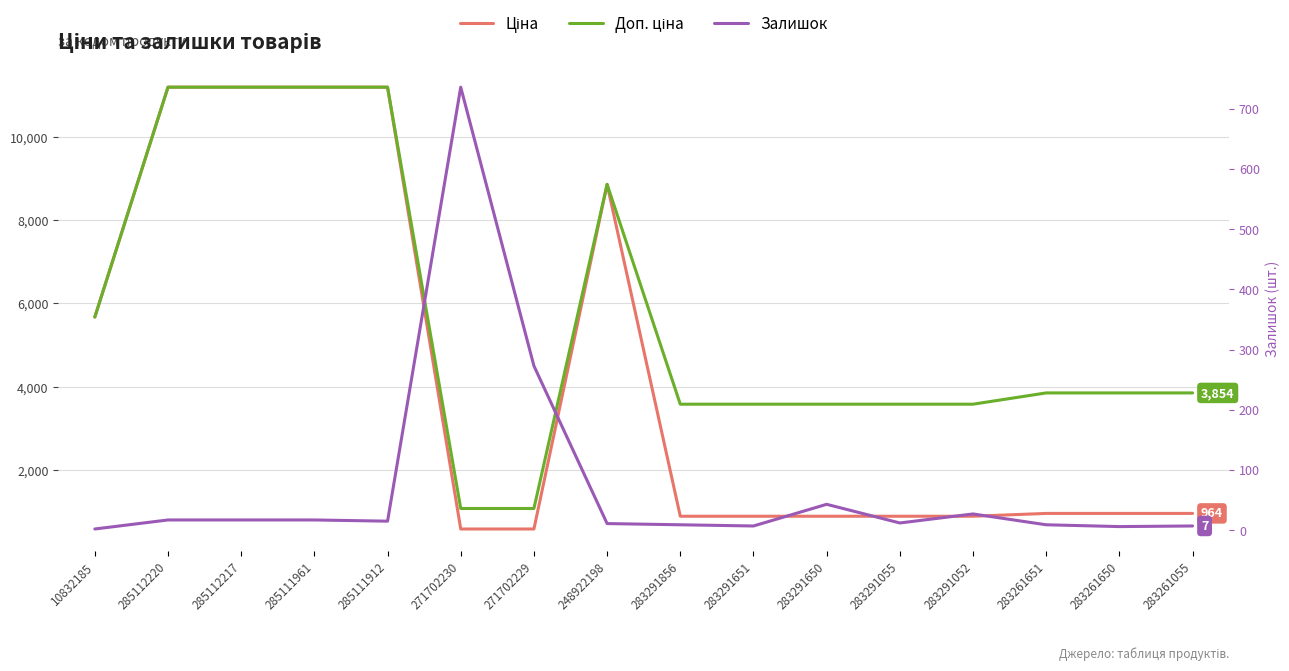

Which series changed the most between 283261651 and 283261055?

Залишок